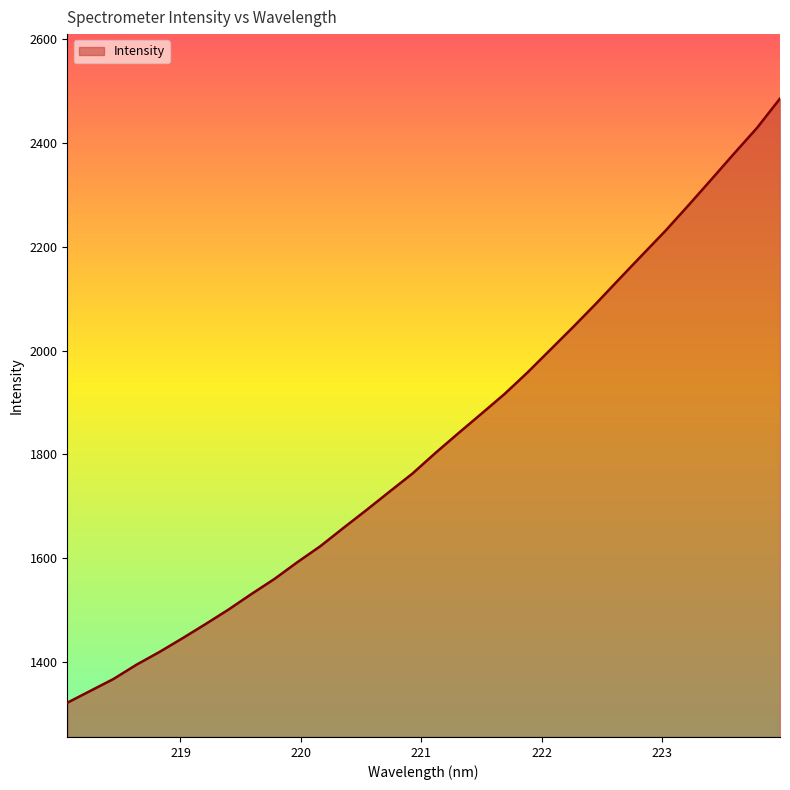

What is the greatest value displayed?

2486.0